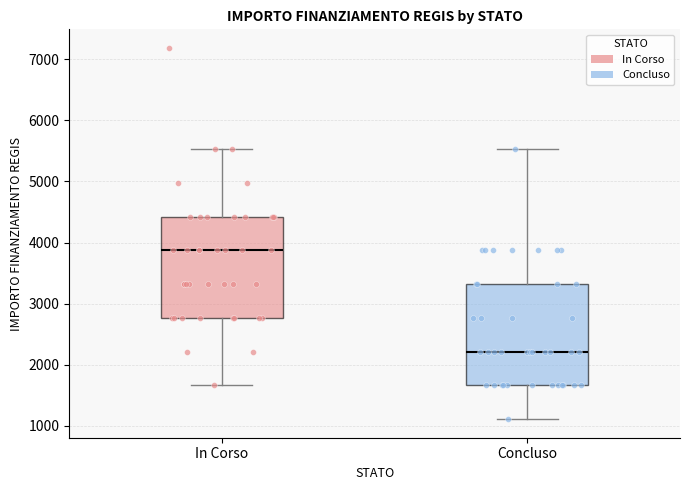

Reading left to right, transcribe this box plot: for each box, give where its median line is, the range the box spans, and where its two whiskers end, as read against the y-axis. The values are not printed on the chart, so give them approximately, as read against the axis.

In Corso: median 3900, box 2800 to 4400, whiskers 1700 to 5500
Concluso: median 2200, box 1700 to 3300, whiskers 1100 to 5500